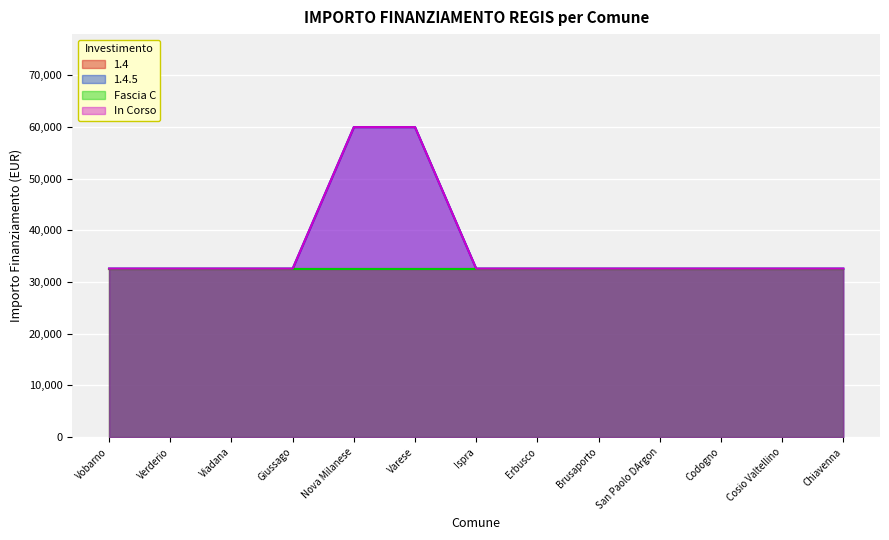

What is the label of the 11th point from the left?

Codogno